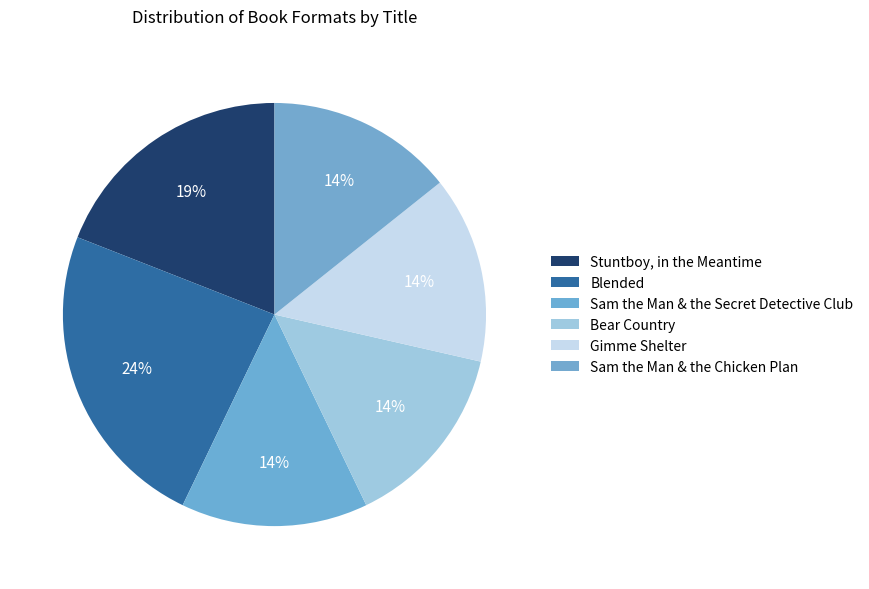

How many slices are in this pie chart?

6